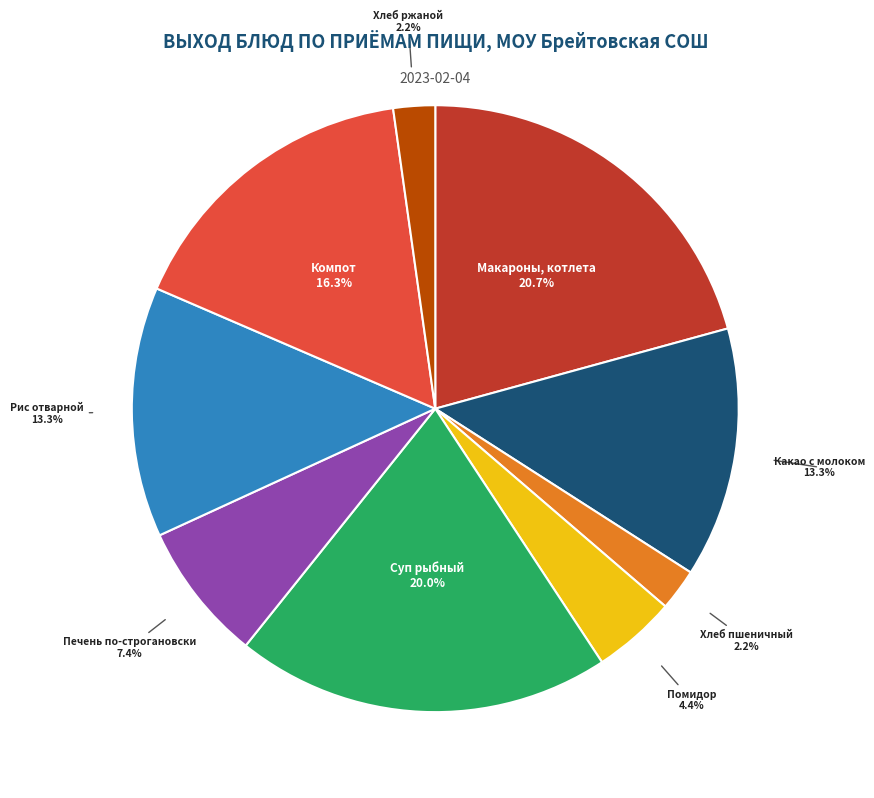

To the nearest percent, what is the difference between the largest and smallest slice percentages?

19%